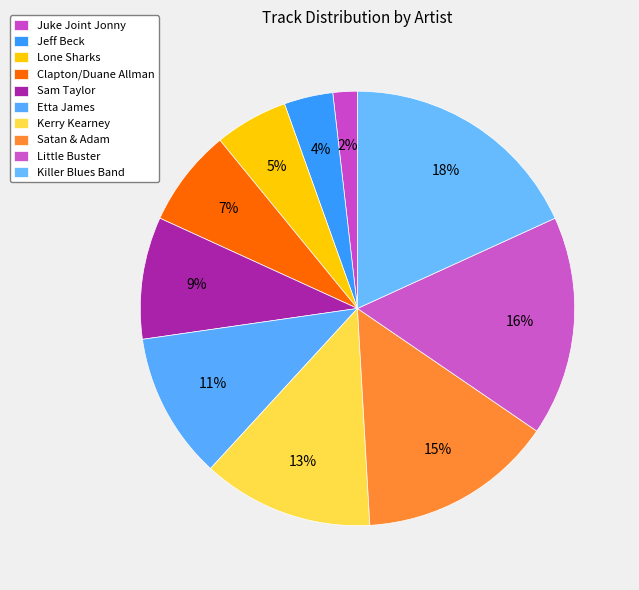

What portion of the pie excludes Juke Joint Jonny?

98.2%